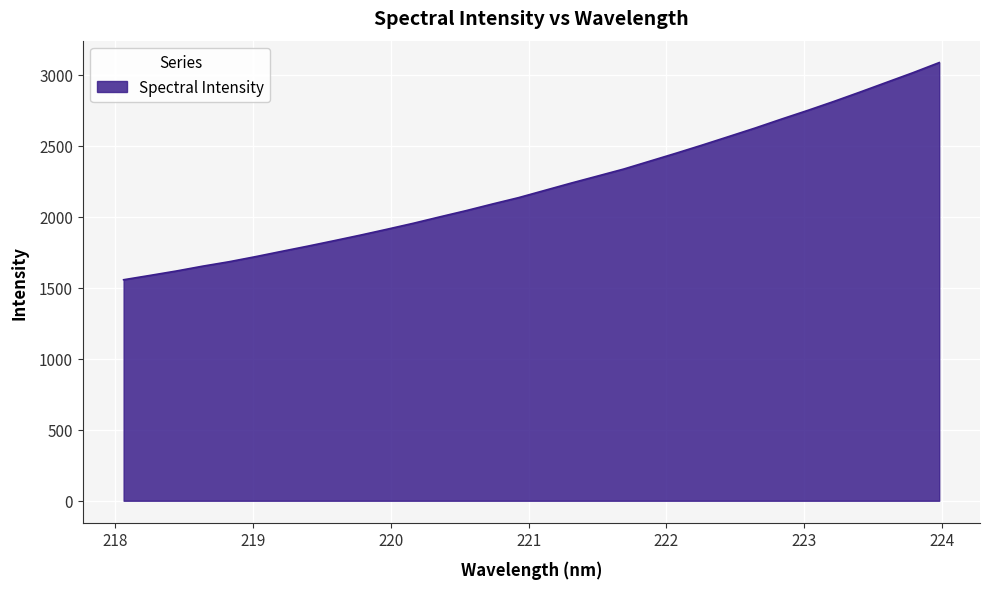

What is the maximum value shown in the chart?

3084.9